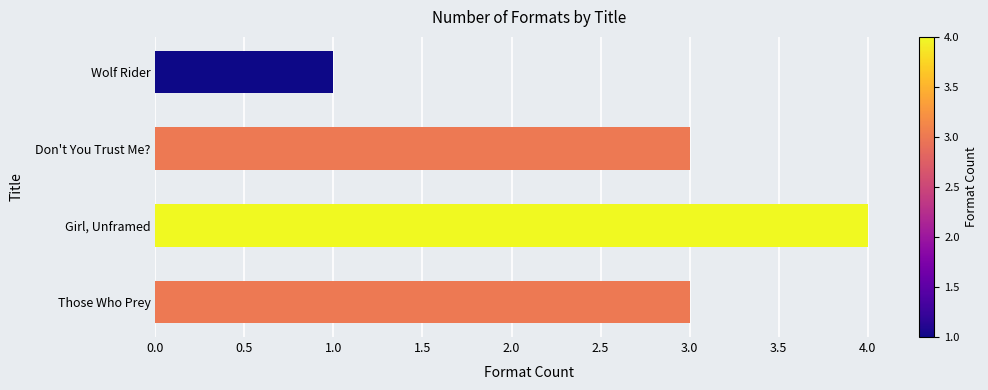

Approximately how many times larger is the value at Don't You Trust Me? compared to Those Who Prey?

1.0